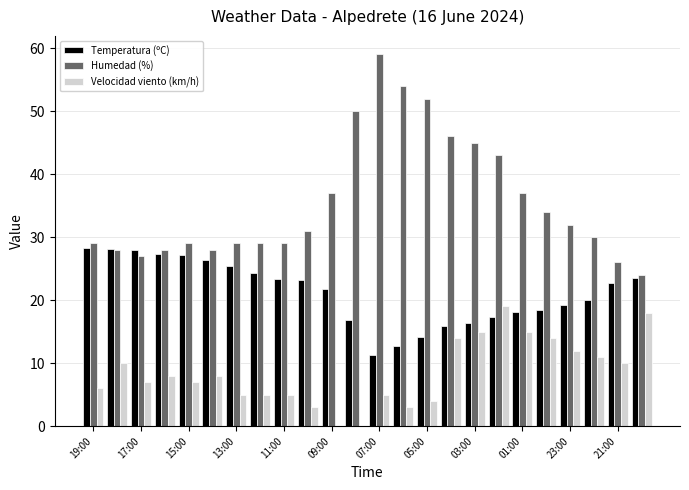

Which series has the largest total across all categories?

Humedad (%)